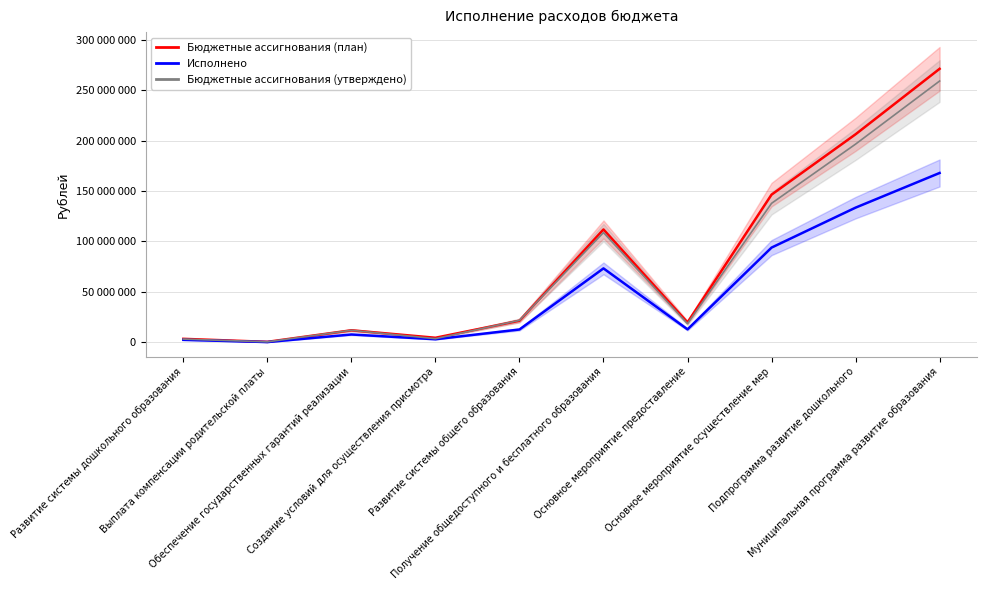

Which series has the widest spread of values?

Бюджетные ассигнования (план)